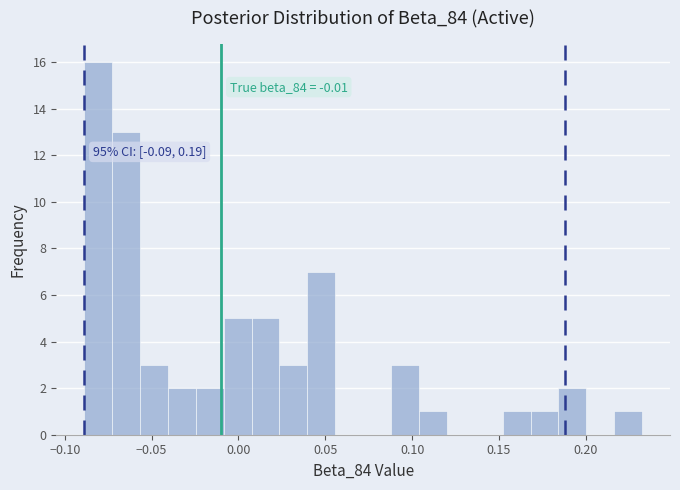

Around what value on the x-axis is the tallest bar? Give the approximate position of its centre, as read against the axis.

-0.080